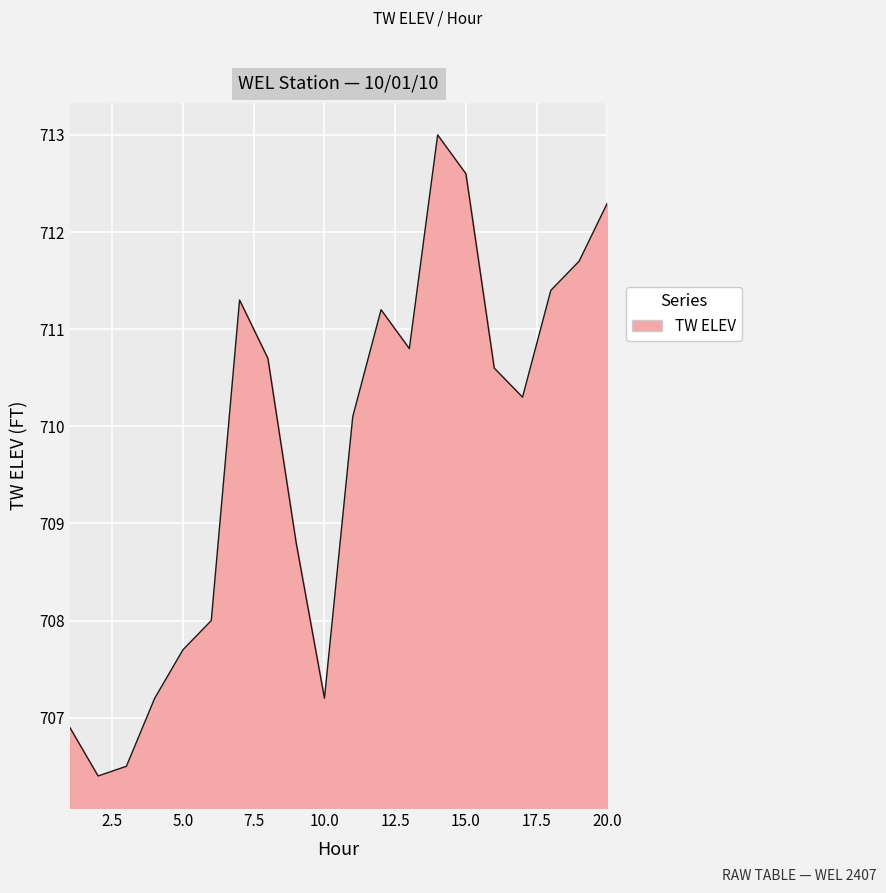

Does the chart have visible grid lines?

Yes